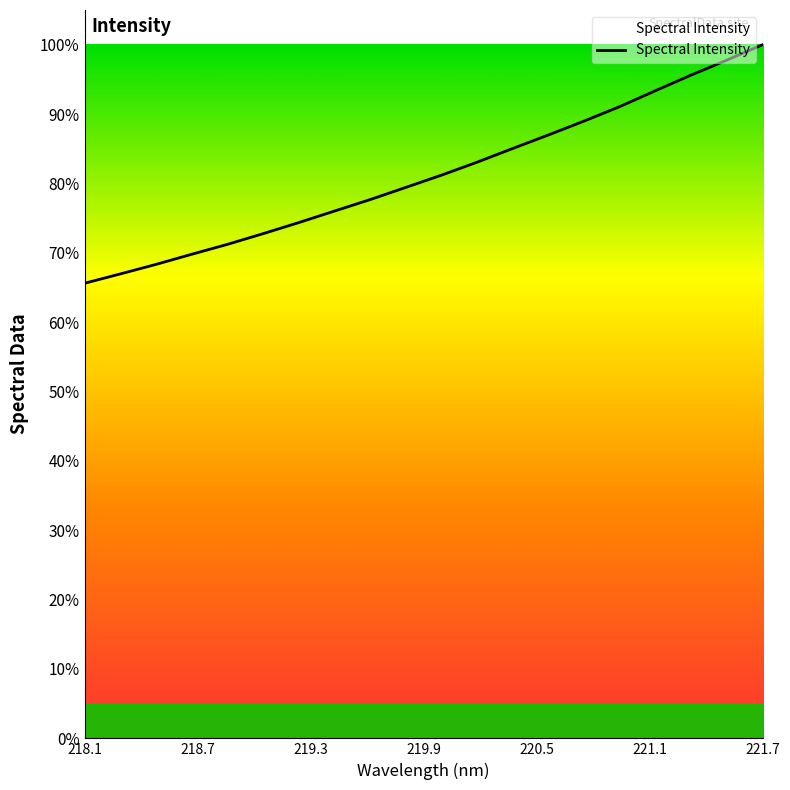

Does the chart have visible grid lines?

No